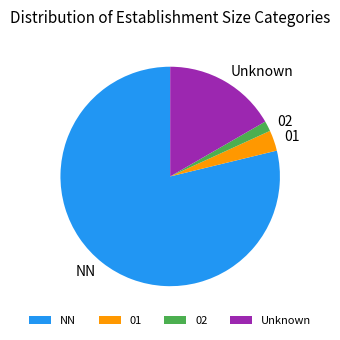

Rank the categories by value from lowest to highest.

02, 01, Unknown, NN